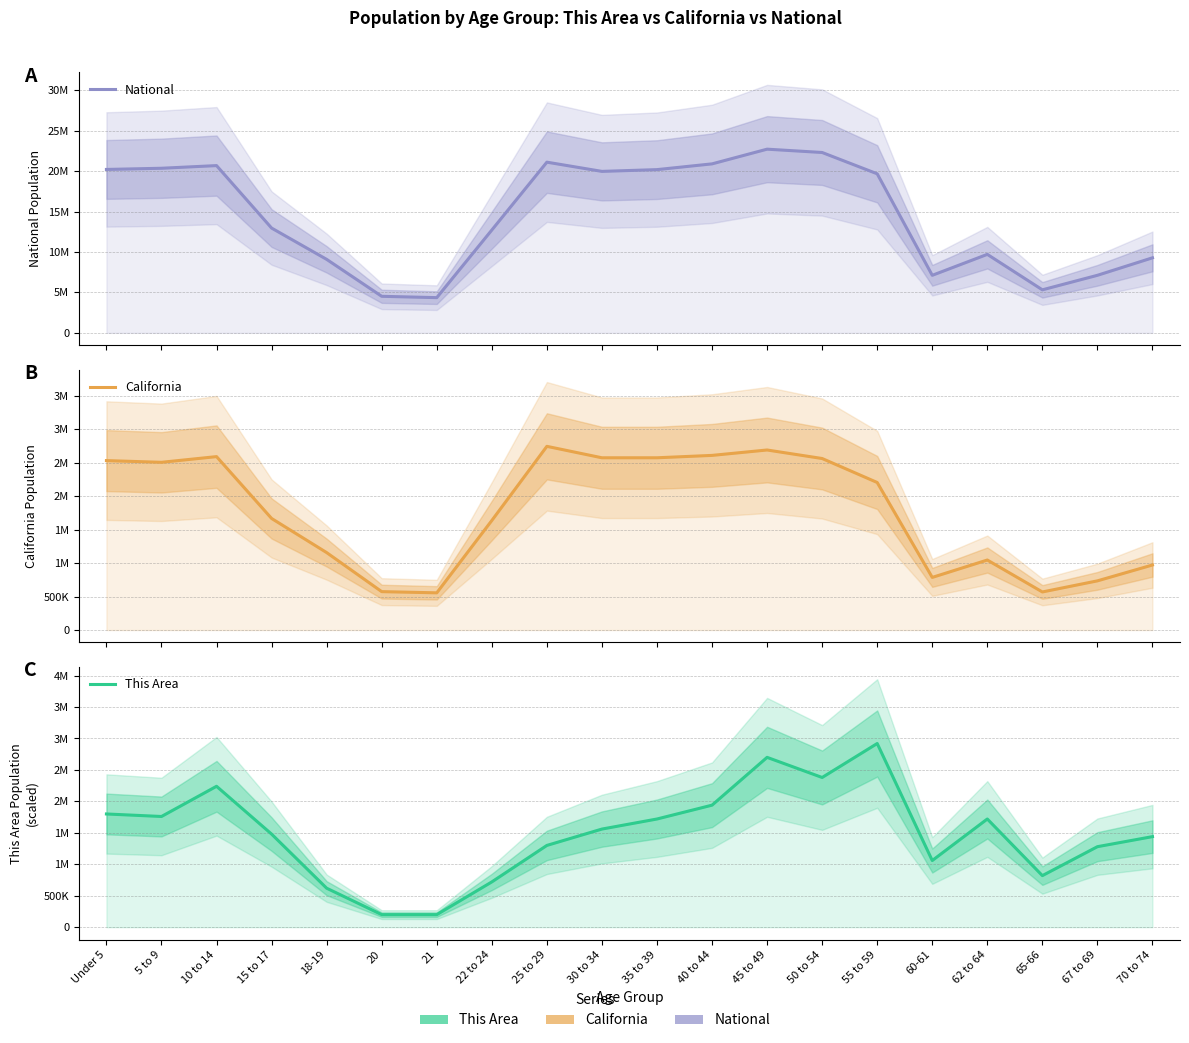

What position from the right is 22 to 24?

13